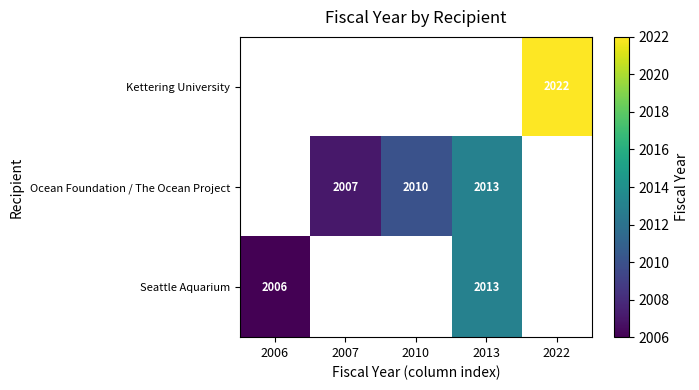

Is the value of Ocean Foundation / The Ocean Project at 2010 greater than the value of Seattle Aquarium at 2013?

No